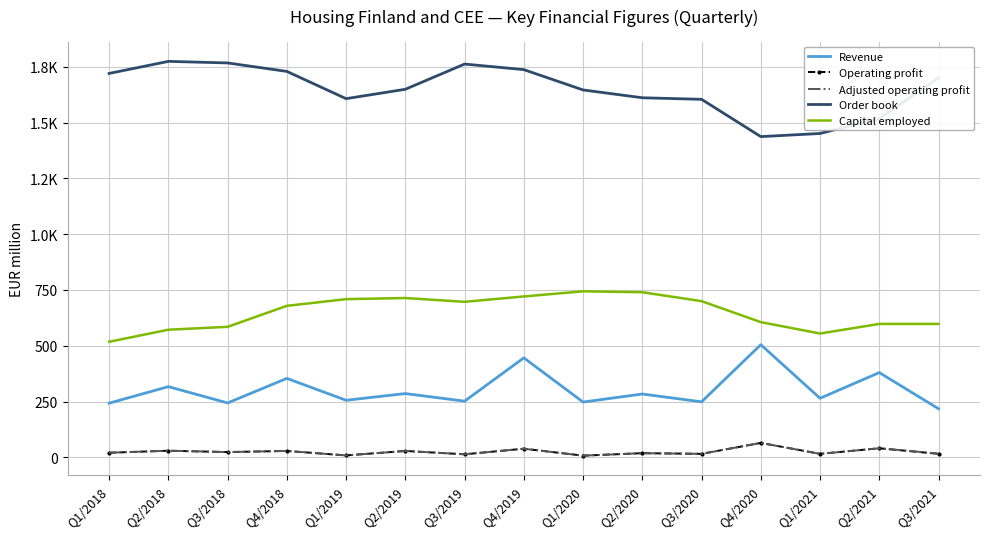

The Capital employed series shows 184 at Q2/2020. True or false?

False